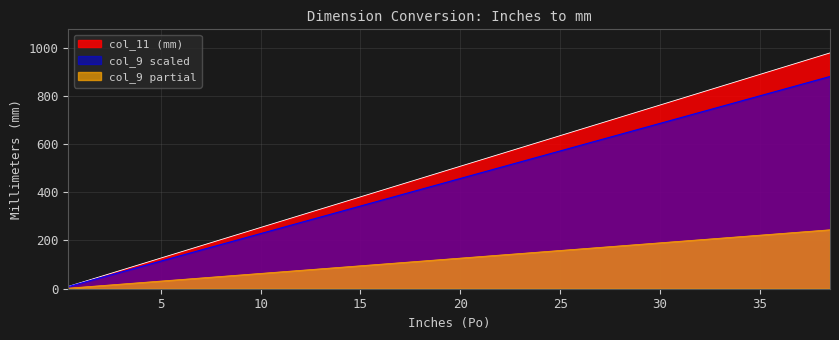

What value does the col_11 series have at 21.5?

491.5